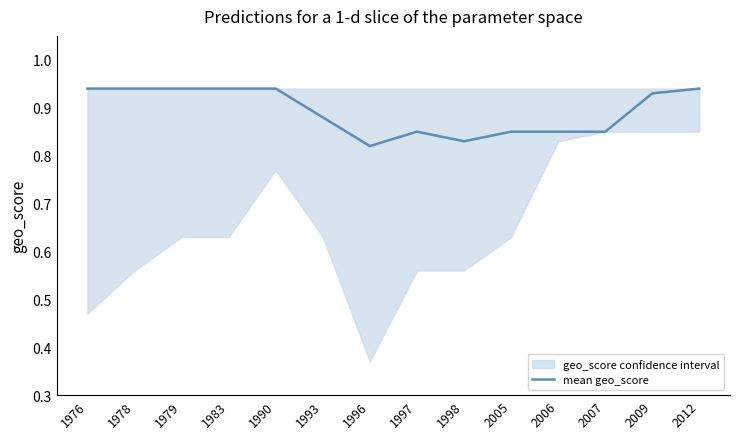

Does the chart display data point markers on the line(s)?

No